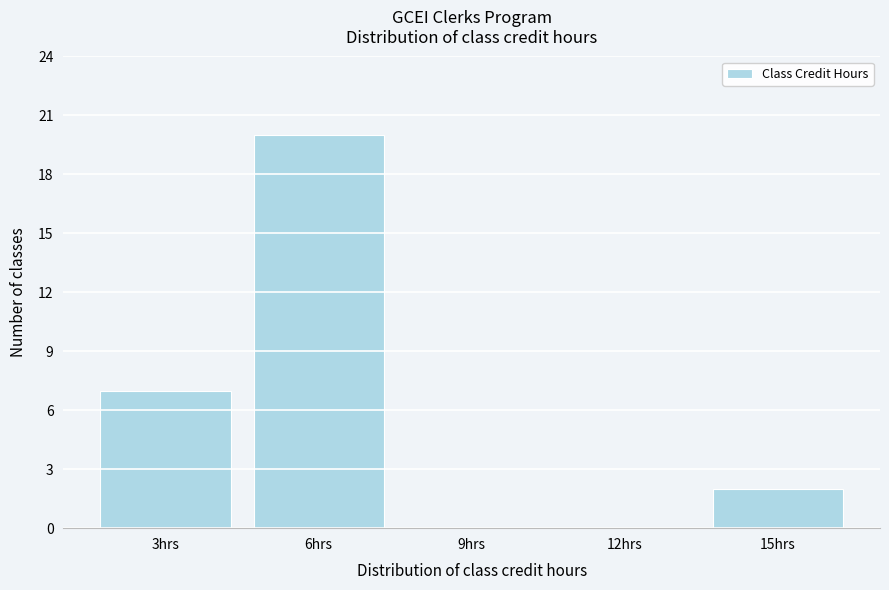

How tall is the bar that spans 4.5 to 7.5 on the x-axis? The values are not printed on the chart, so give them approximately, as read against the axis.

20